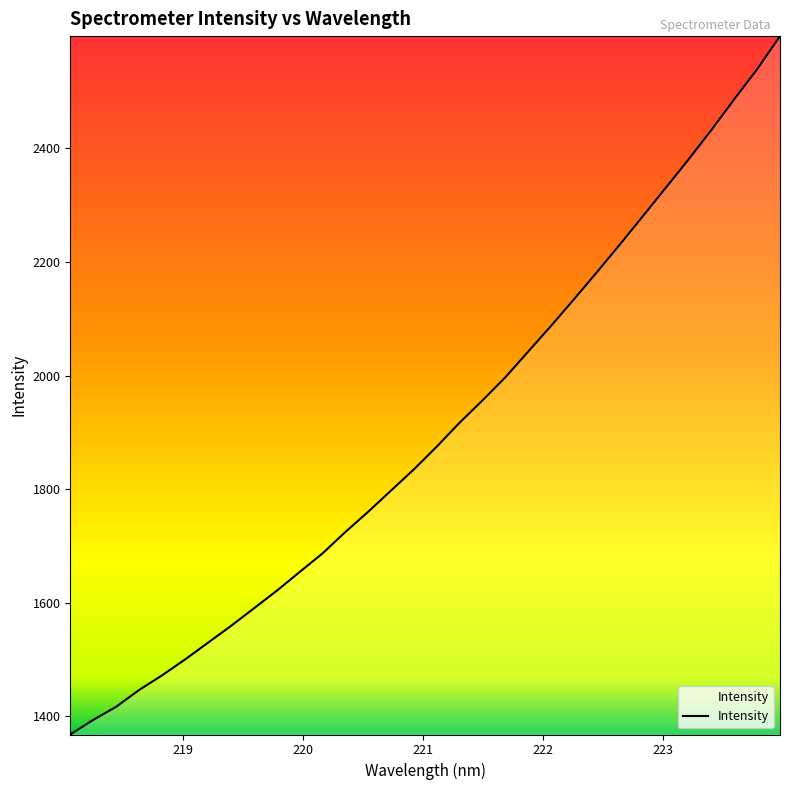

What is the greatest value displayed?

2597.9